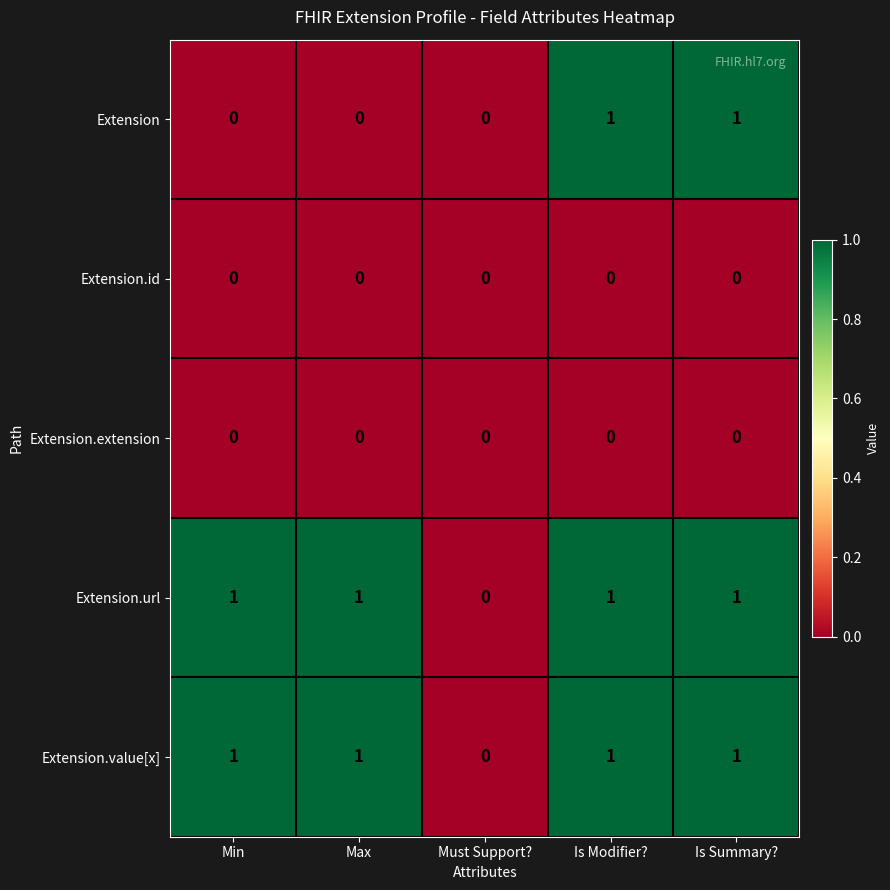

What is the maximum value shown in the chart?

1